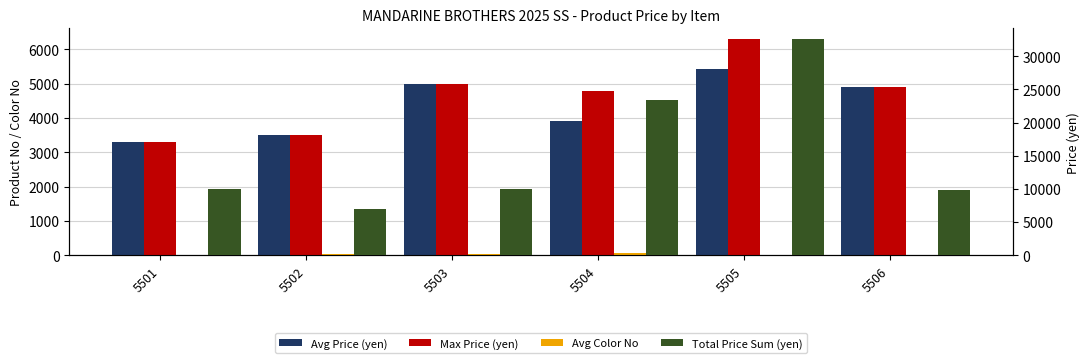

How many bars are there in total?

24